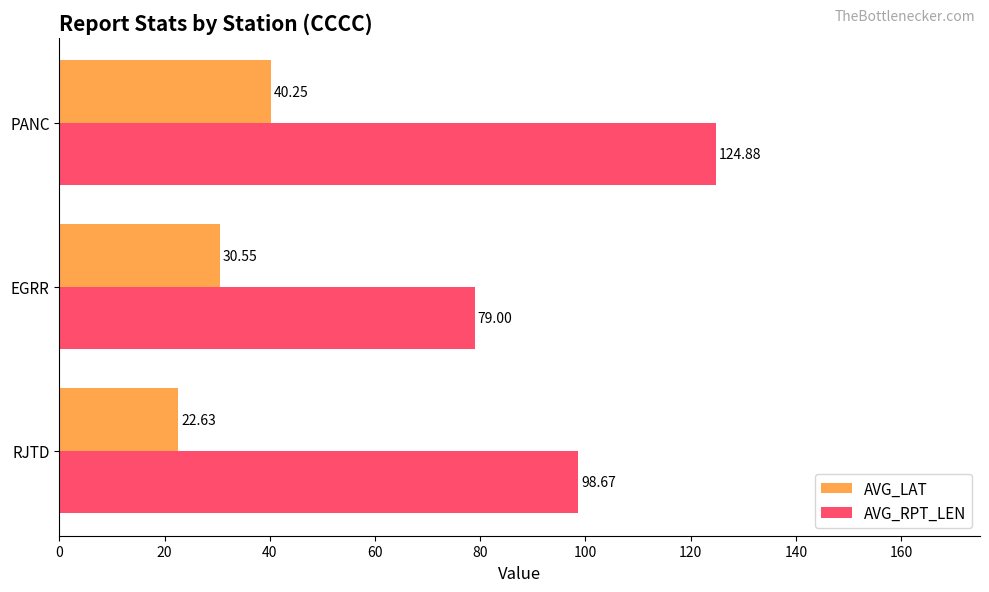

At how many categories does at least one series exceed 54?

3